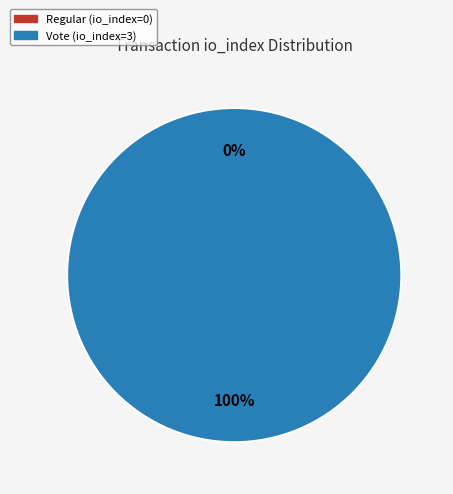

Which has a higher value, Vote (io_index=3) or Regular (io_index=0)?

Vote (io_index=3)